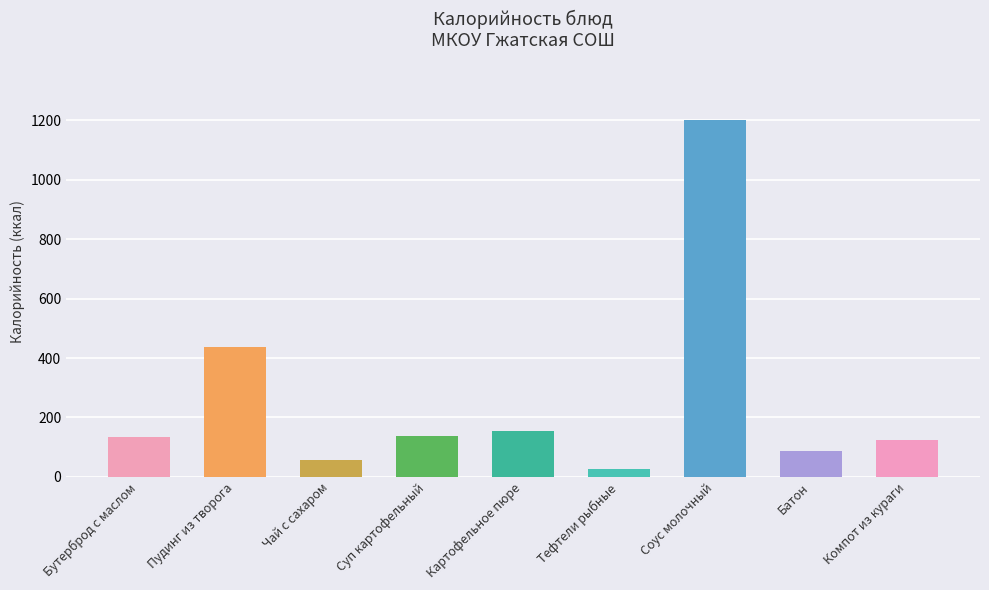

What is the label of the 3rd bar from the left?

Чай с сахаром